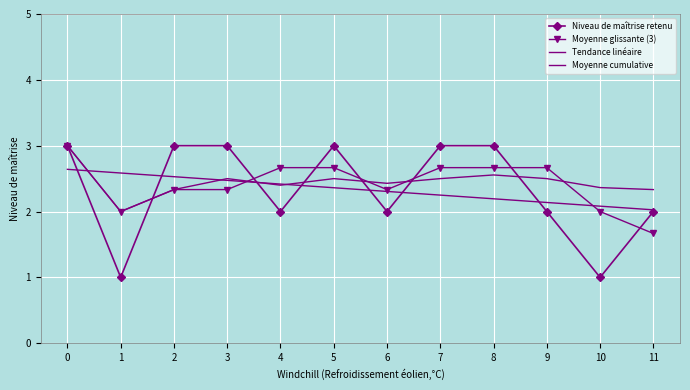

True or false: Moyenne cumulative and Moyenne glissante (3) intersect in this chart.

True